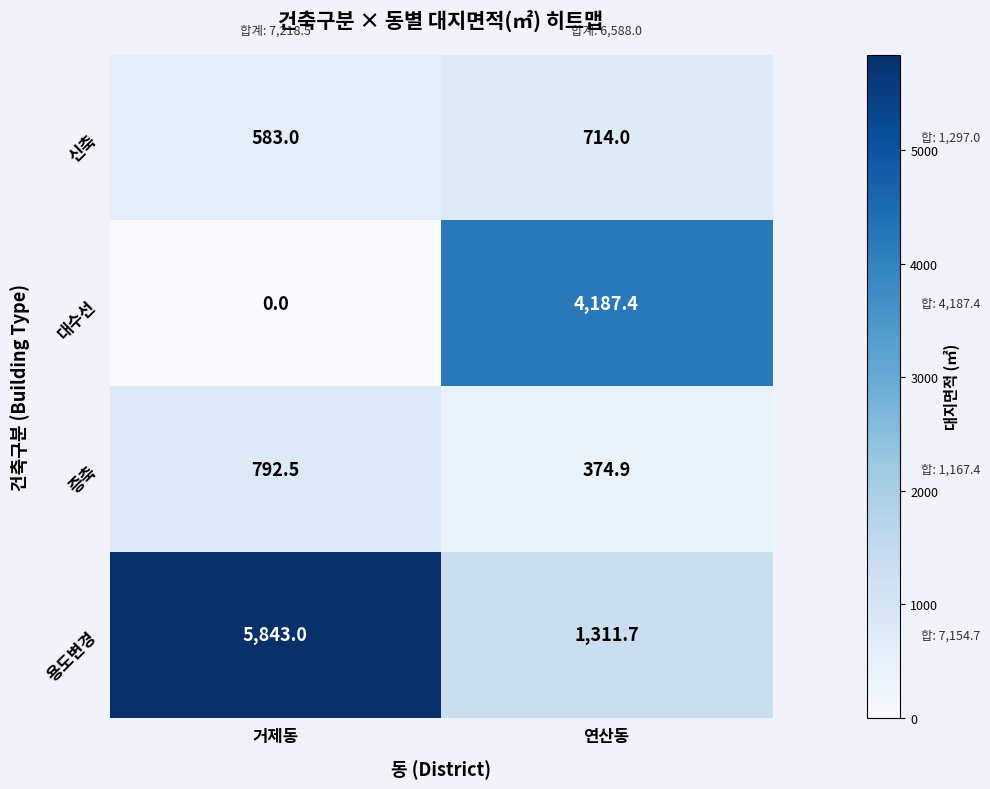

At which label does 대수선 first exceed 4187?

연산동